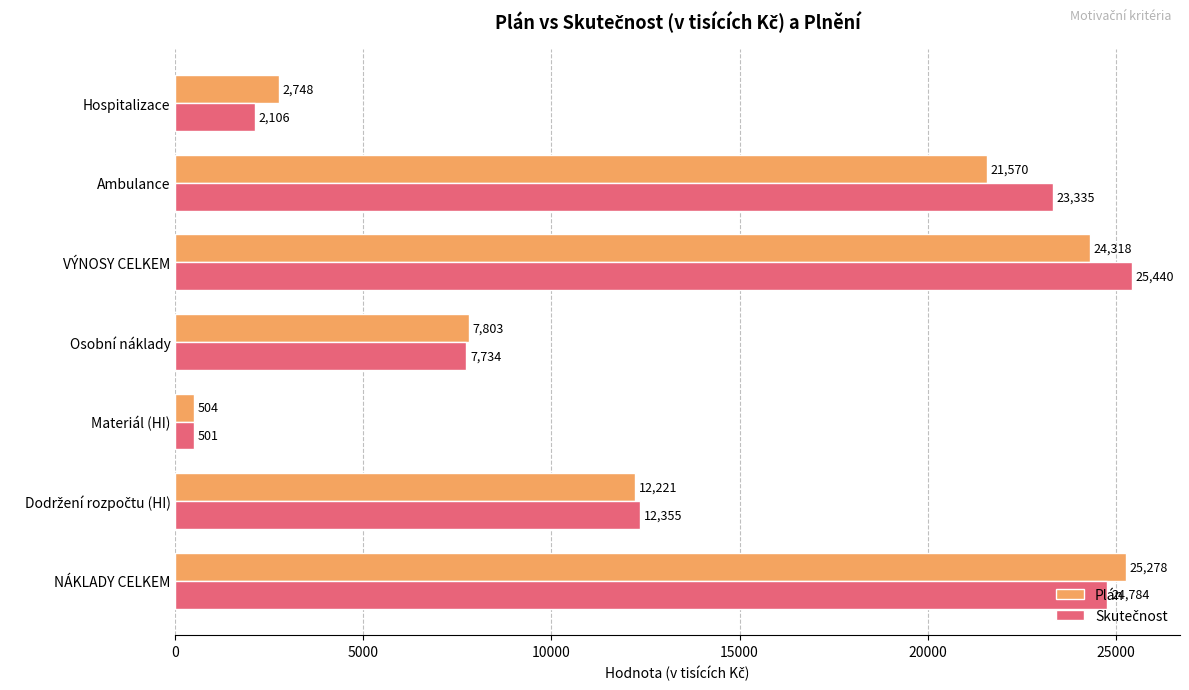

At which label does Plán reach its peak?

NÁKLADY CELKEM